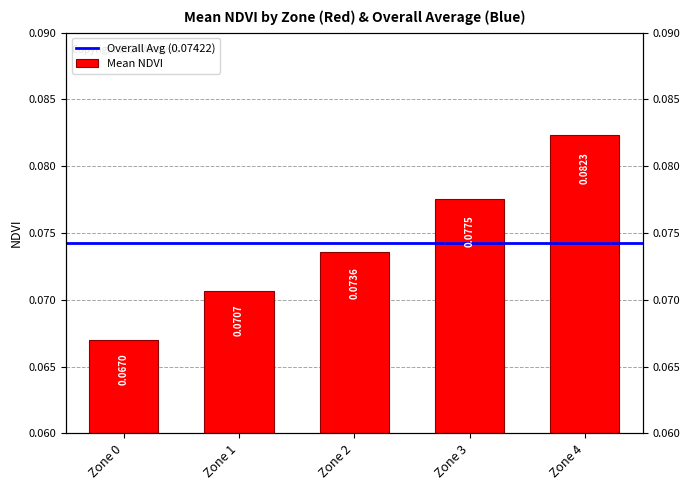

Which category has the highest value across all series?

Zone 4